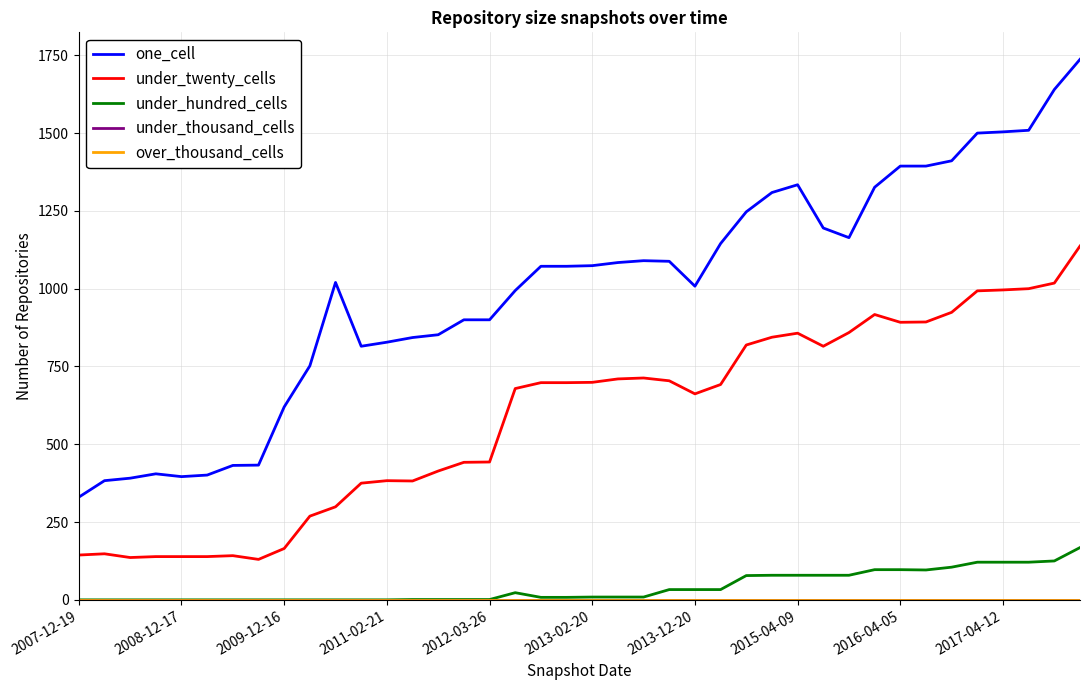

How many lines are shown in the chart?

5